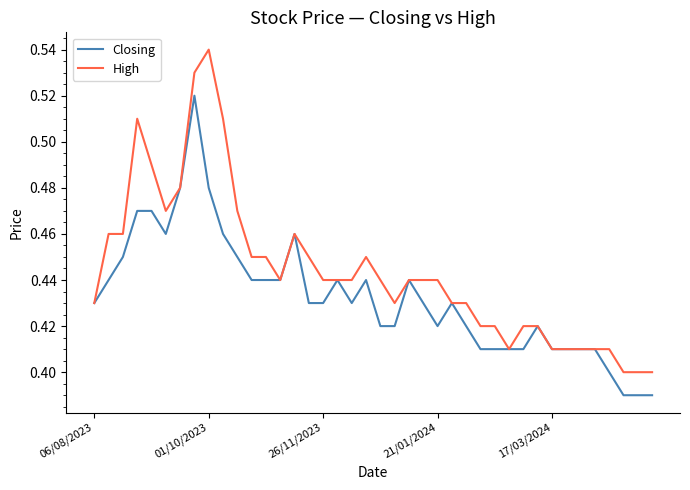

List the series in order of their peak value, highest first.

High, Closing